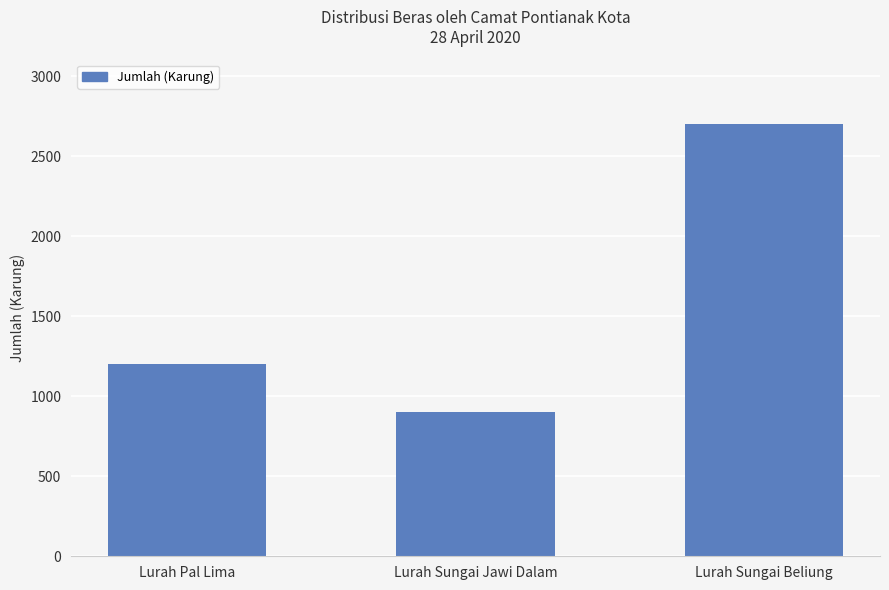

How many values are between 900 and 2700?

3